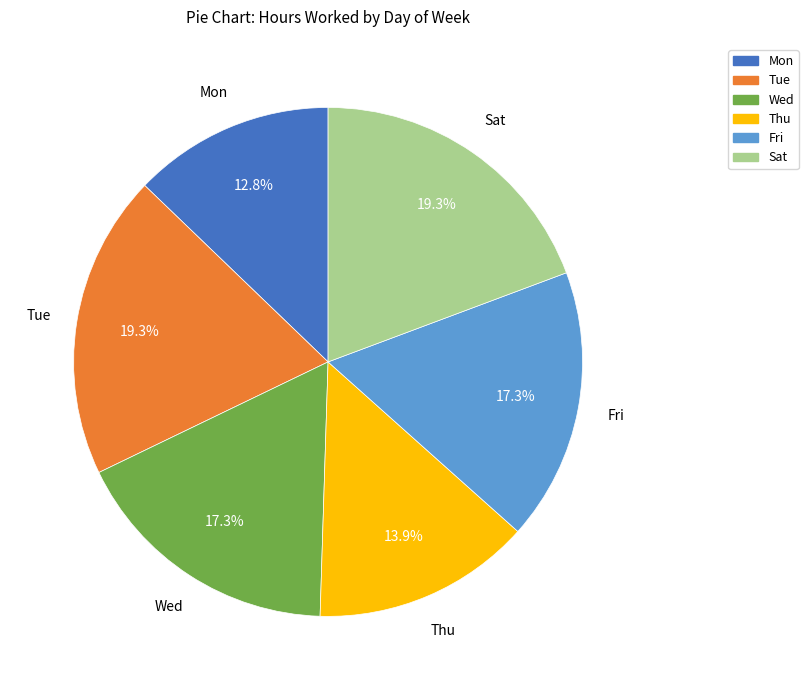

Does any single category account for the majority?

No